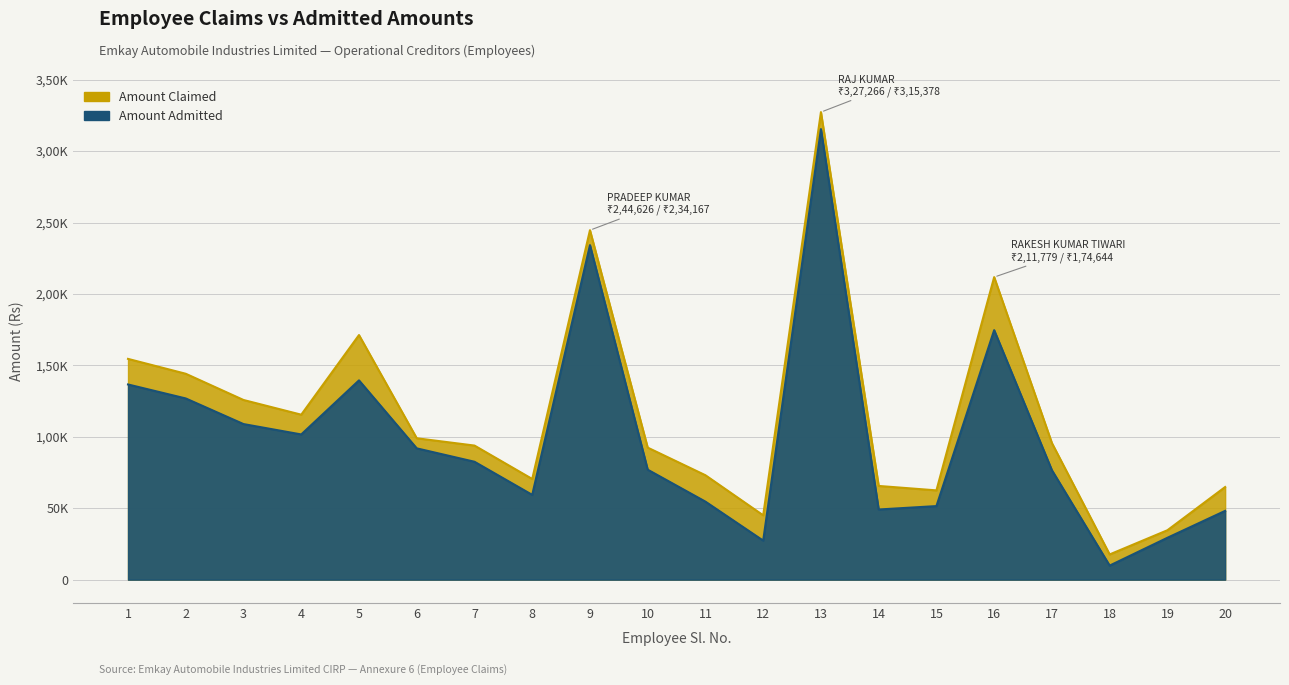

Rank the categories by Amount Admitted value from highest to lowest.

13, 9, 16, 5, 1, 2, 3, 4, 6, 7, 10, 17, 8, 11, 15, 14, 20, 19, 12, 18